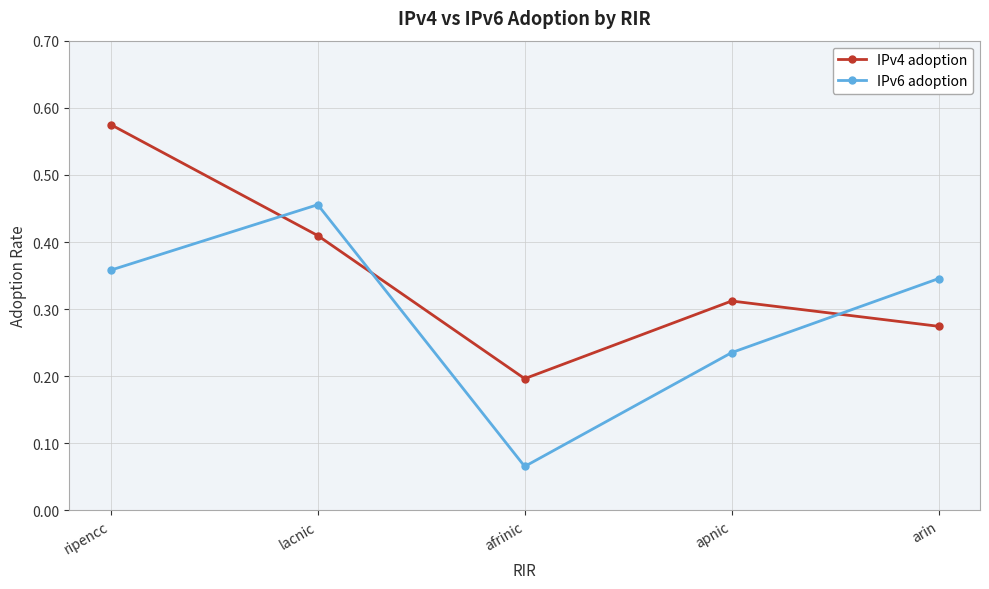

At which category is the sum across all series the highest?

ripencc